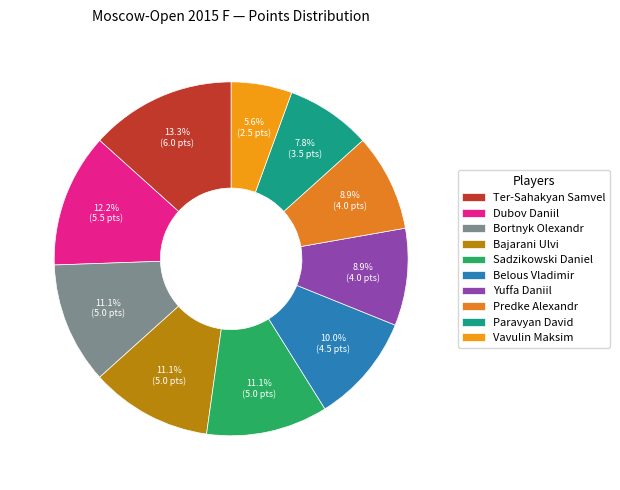

Does Ter-Sahakyan Samvel represent more than half of the total?

No